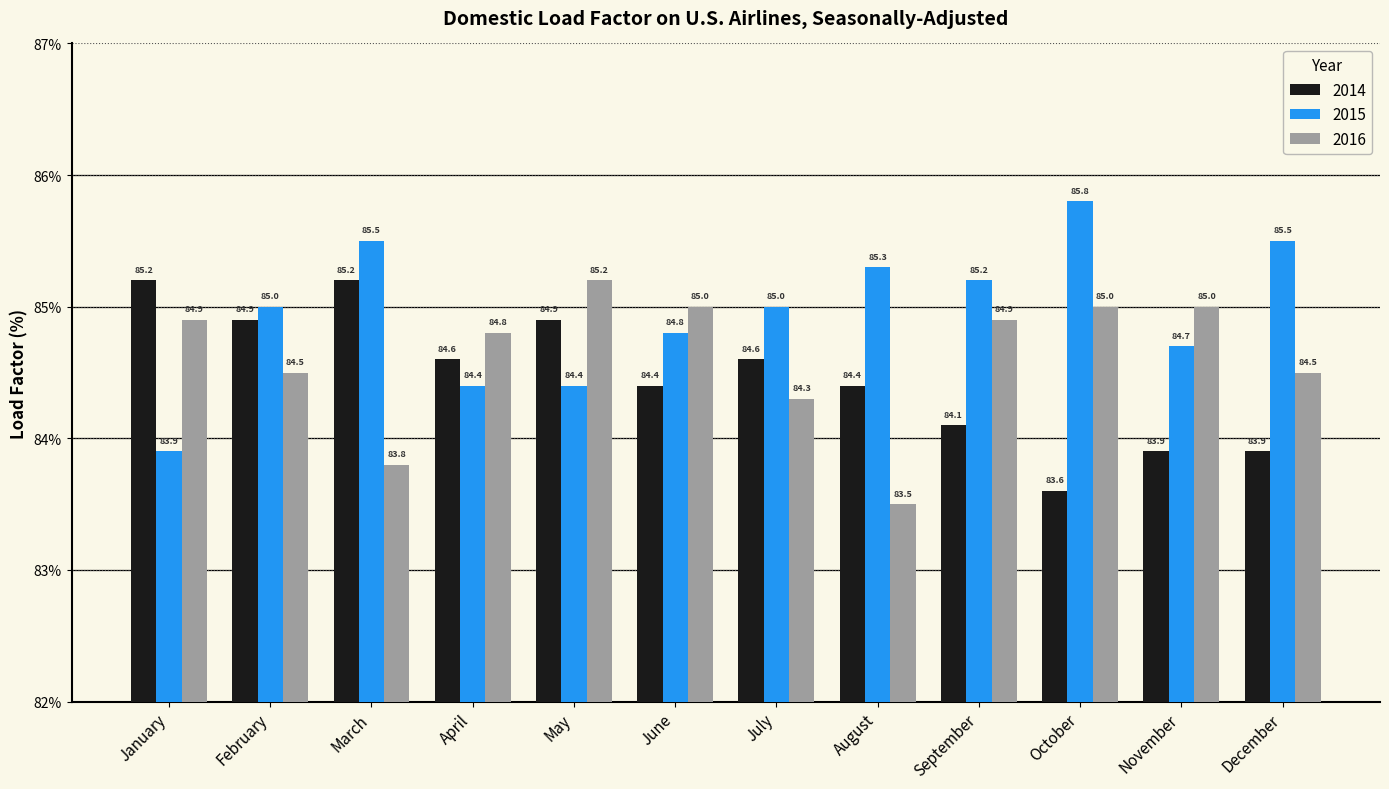

Reading left to right, transcribe all the data shown in this chart.

2014: January=85.2	February=84.9	March=85.2	April=84.6	May=84.9	June=84.4	July=84.6	August=84.4	September=84.1	October=83.6	November=83.9	December=83.9
2015: January=83.9	February=85.0	March=85.5	April=84.4	May=84.4	June=84.8	July=85.0	August=85.3	September=85.2	October=85.8	November=84.7	December=85.5
2016: January=84.9	February=84.5	March=83.8	April=84.8	May=85.2	June=85.0	July=84.3	August=83.5	September=84.9	October=85.0	November=85.0	December=84.5